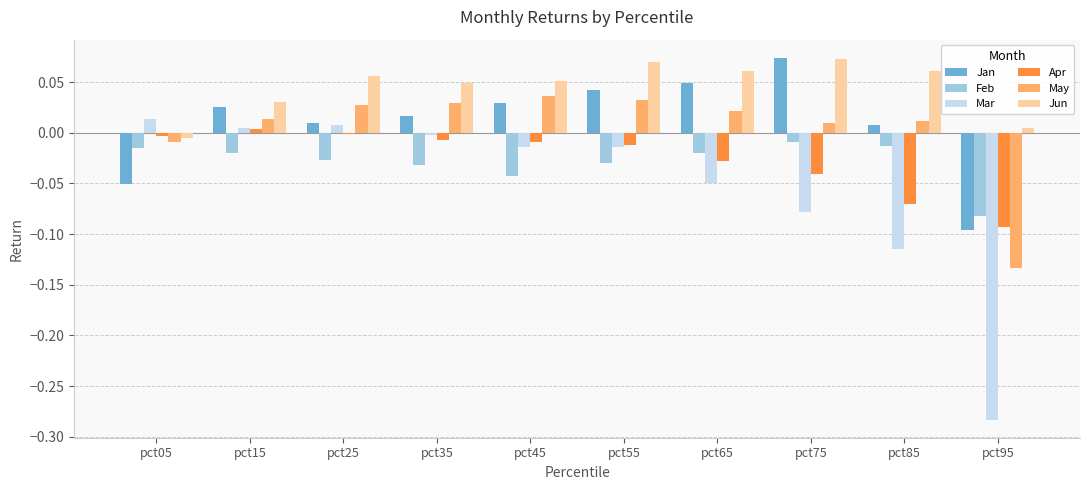

Is it true that May equals 0.1 at pct35?

False